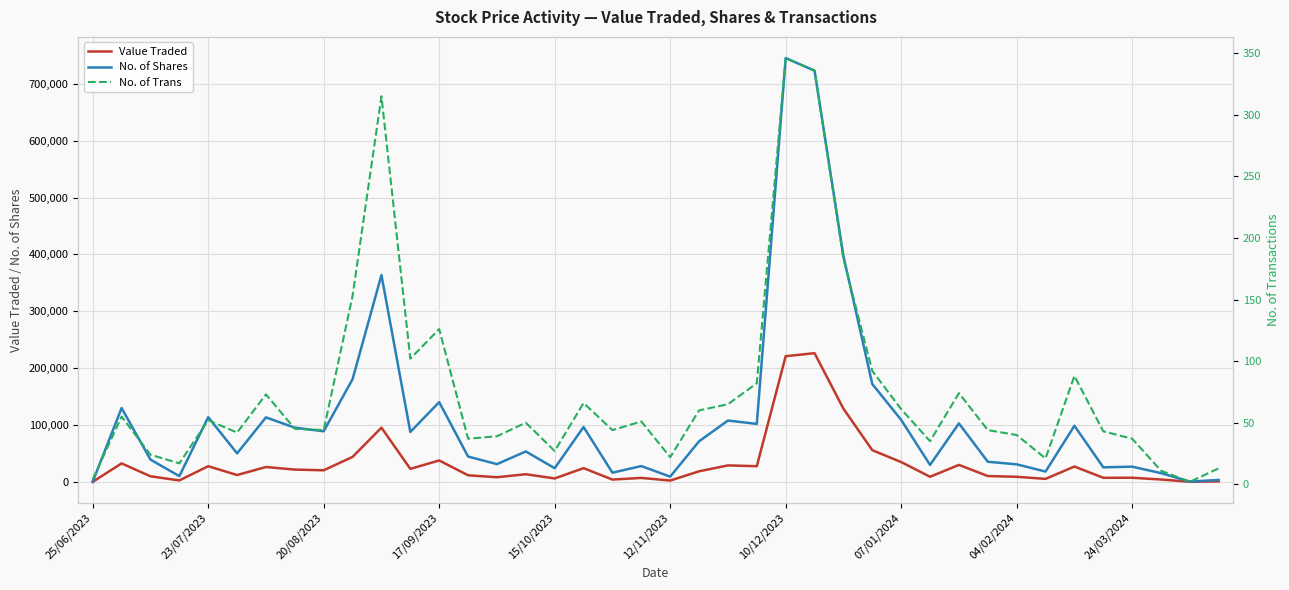

What is the maximum value for Value Traded?

226264